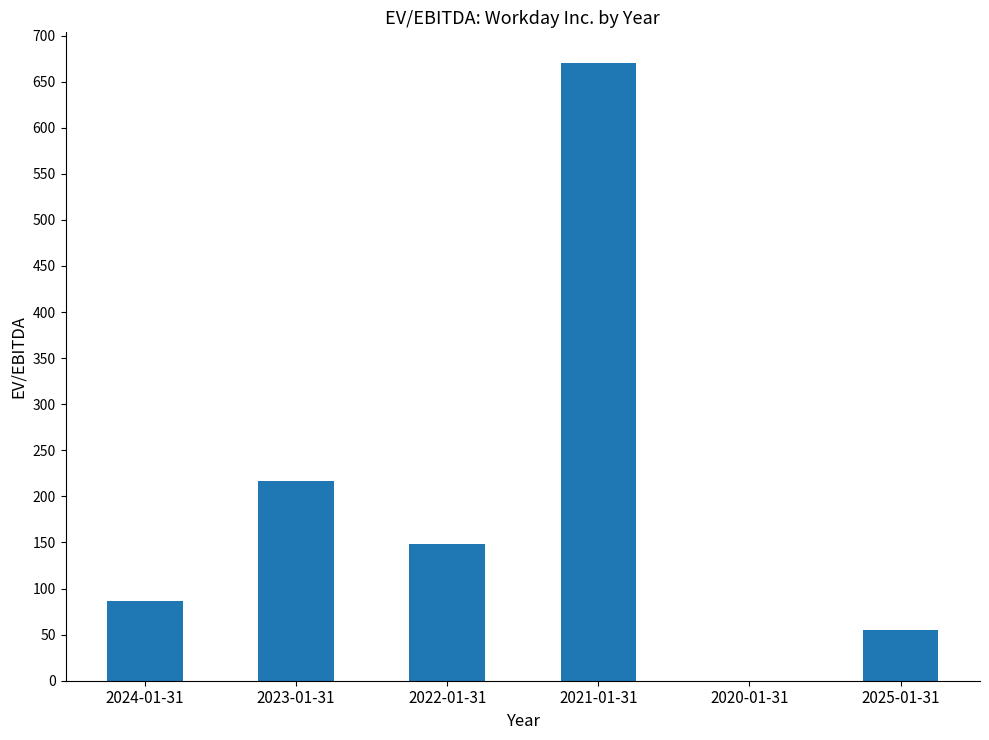

What is the change in value from 2021-01-31 to 2020-01-31?

-670.0